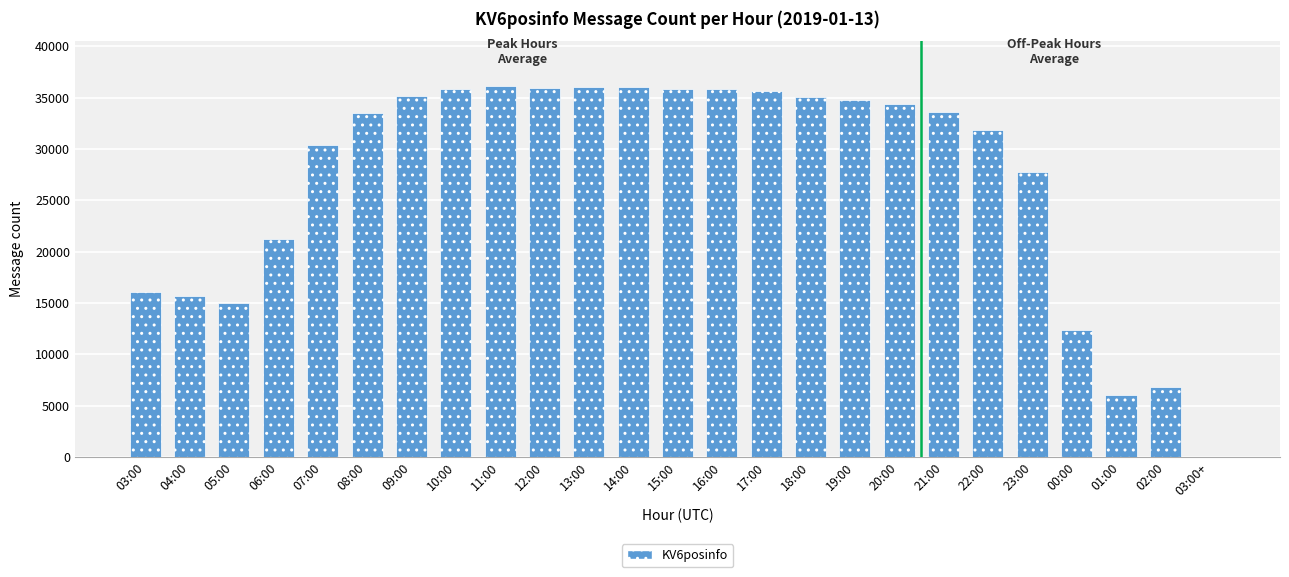

What is the greatest value displayed?

36152